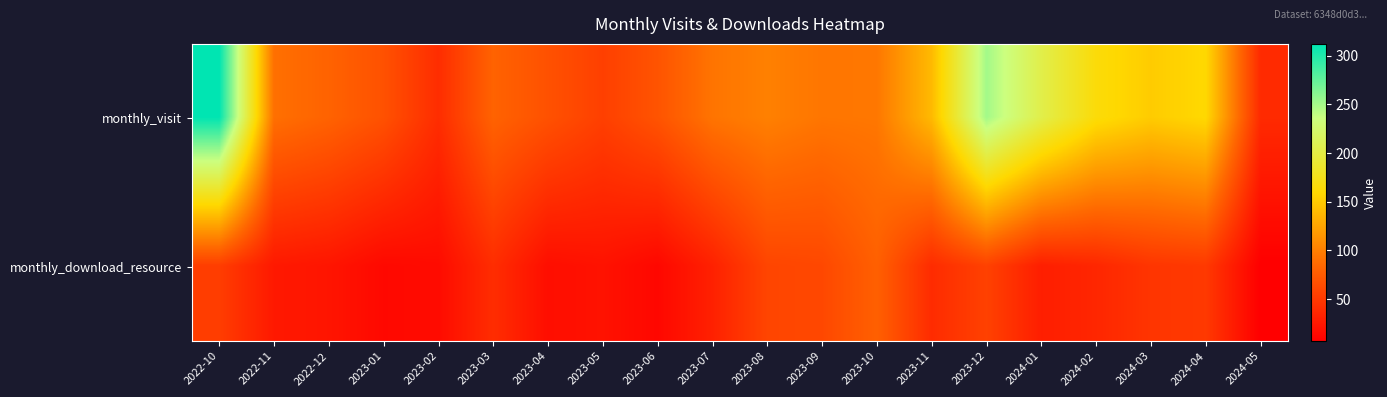

What is the minimum value shown in the chart?

7